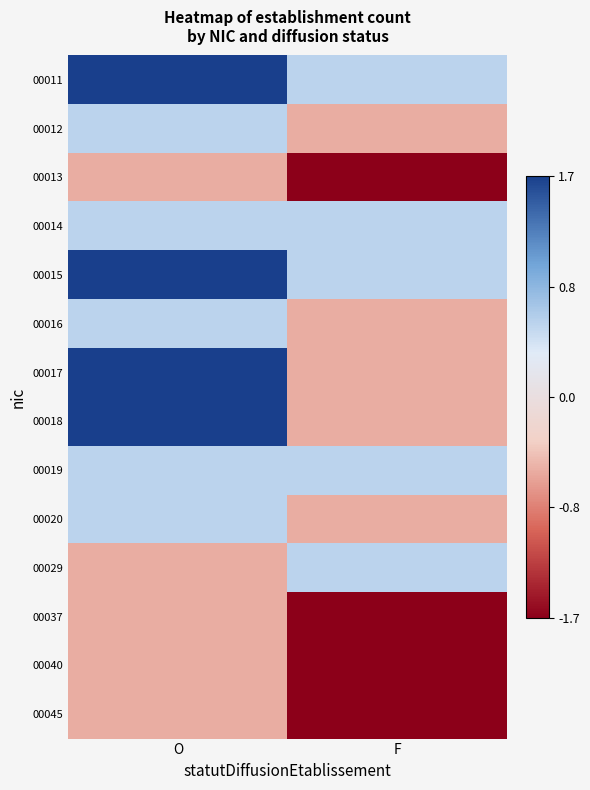

At how many categories does at least one series exceed 1?

1